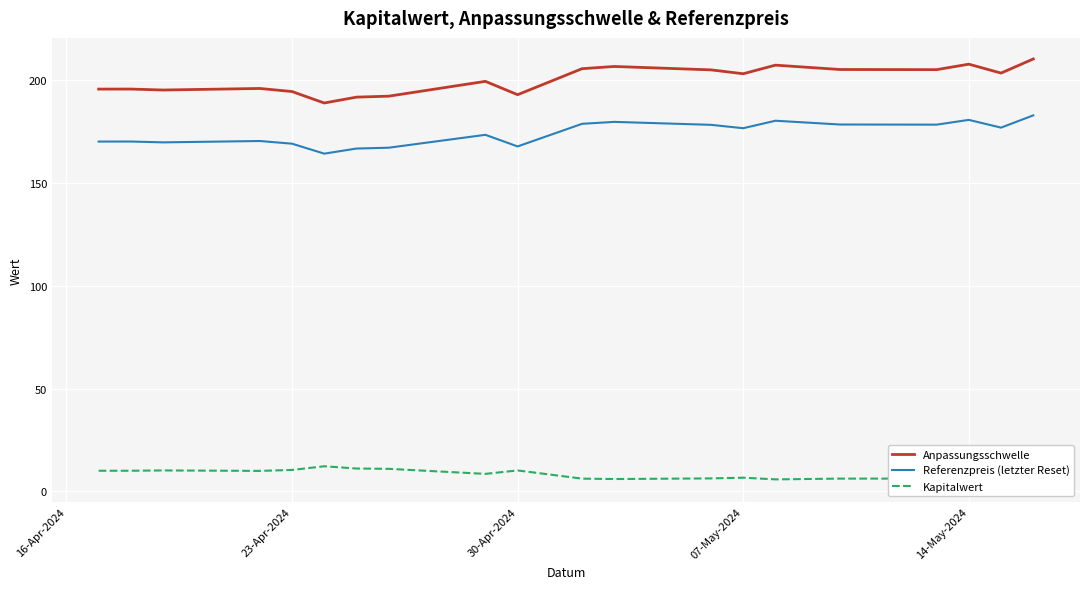

How many data points in Referenzpreis (letzter Reset) are above 176?

10